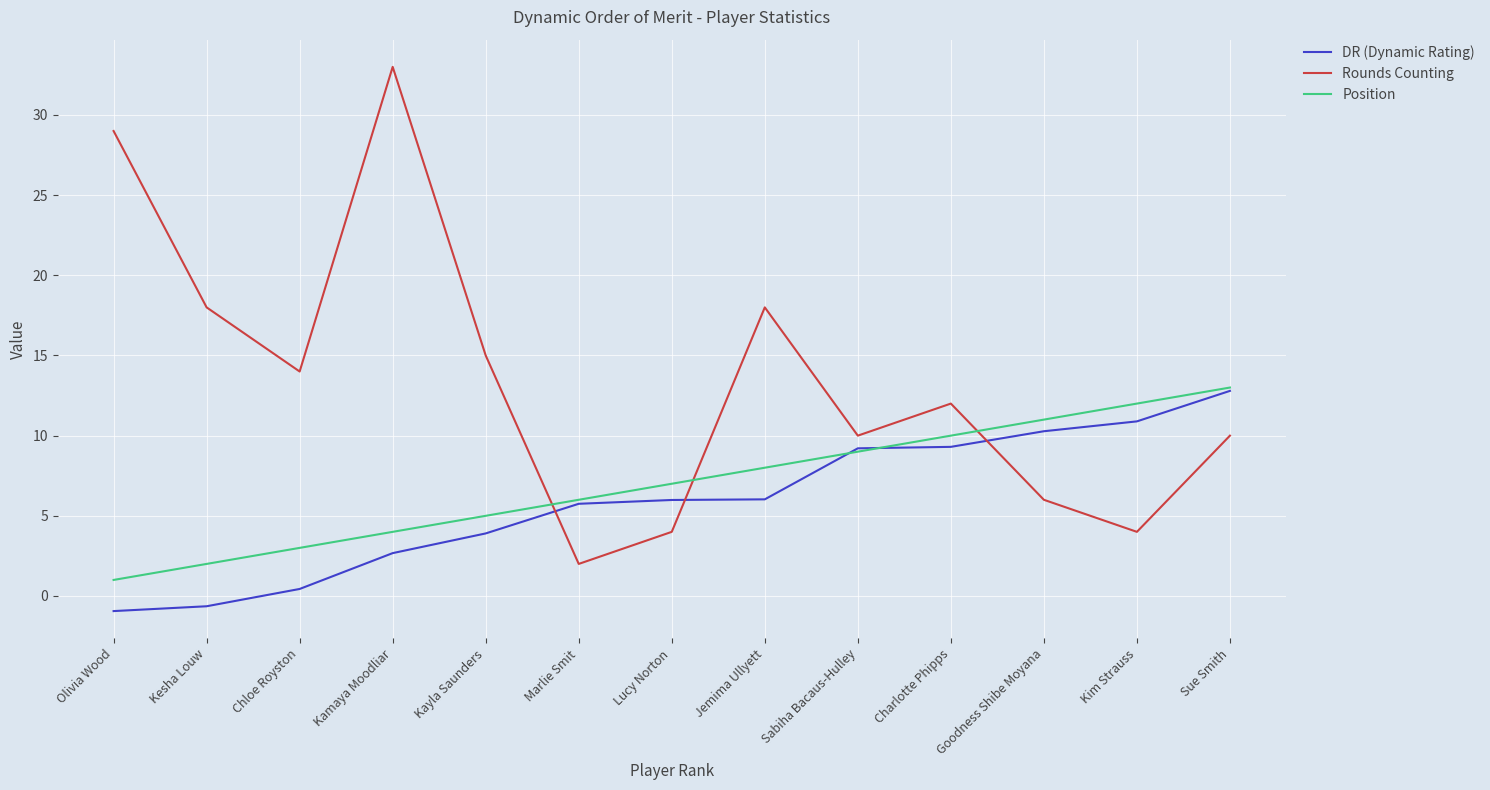

What is the maximum value for Rounds Counting?

33.0